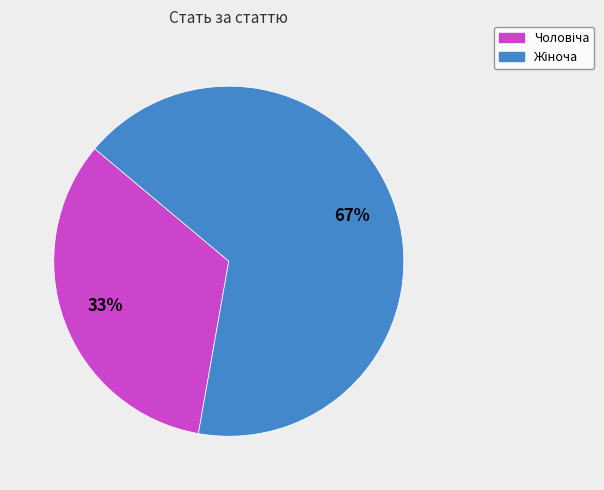

Is there any slice that represents more than half of the pie?

Yes